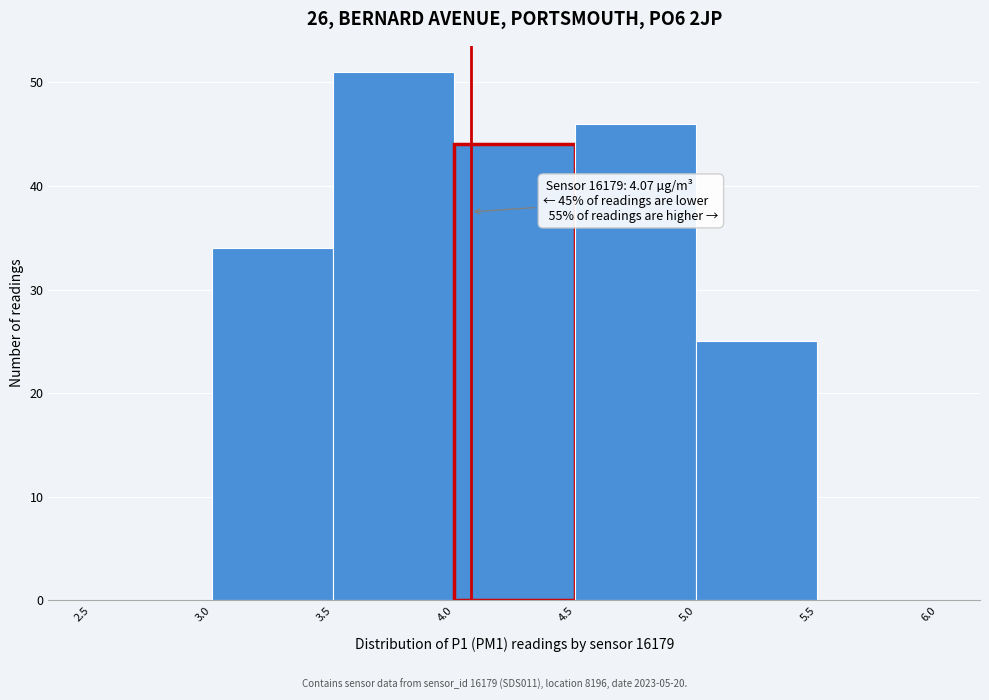

Which range on the x-axis has the tallest bar?

3.5 to 4.0